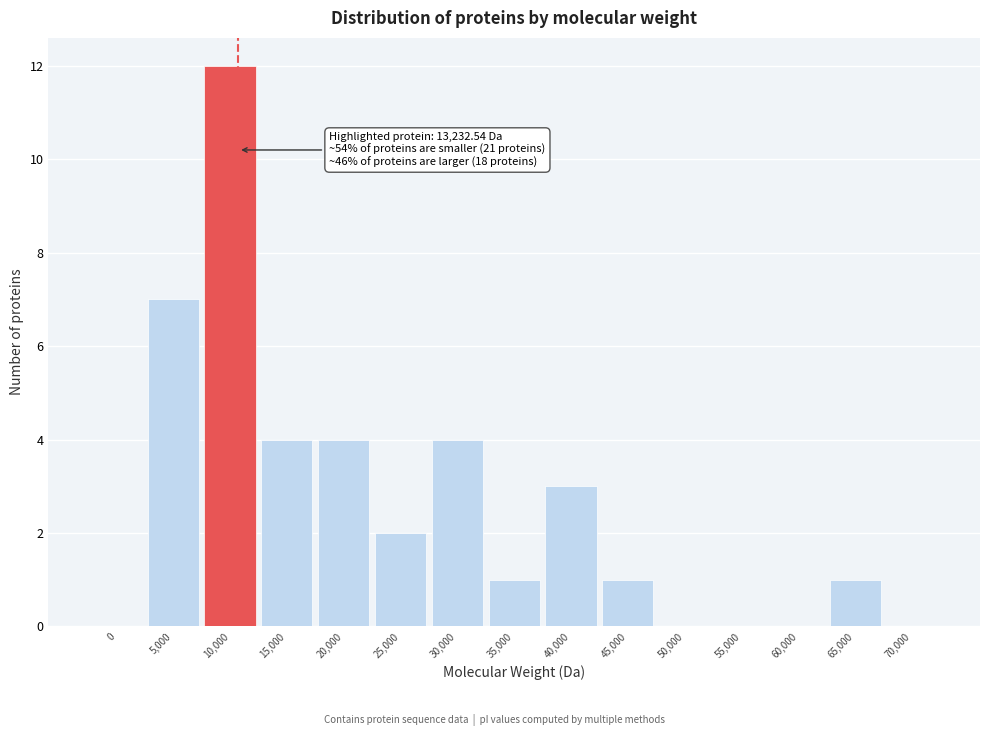

Reading left to right, list all the values displayed in this chart.

0=0	5,000=7	10,000=12	15,000=4	20,000=4	25,000=2	30,000=4	35,000=1	40,000=3	45,000=1	50,000=0	55,000=0	60,000=0	65,000=1	70,000=0